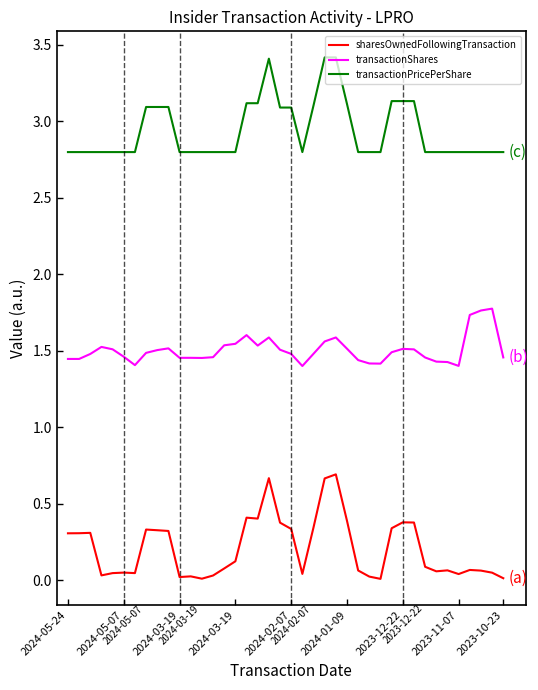

Which series has the widest spread of values?

sharesOwnedFollowingTransaction